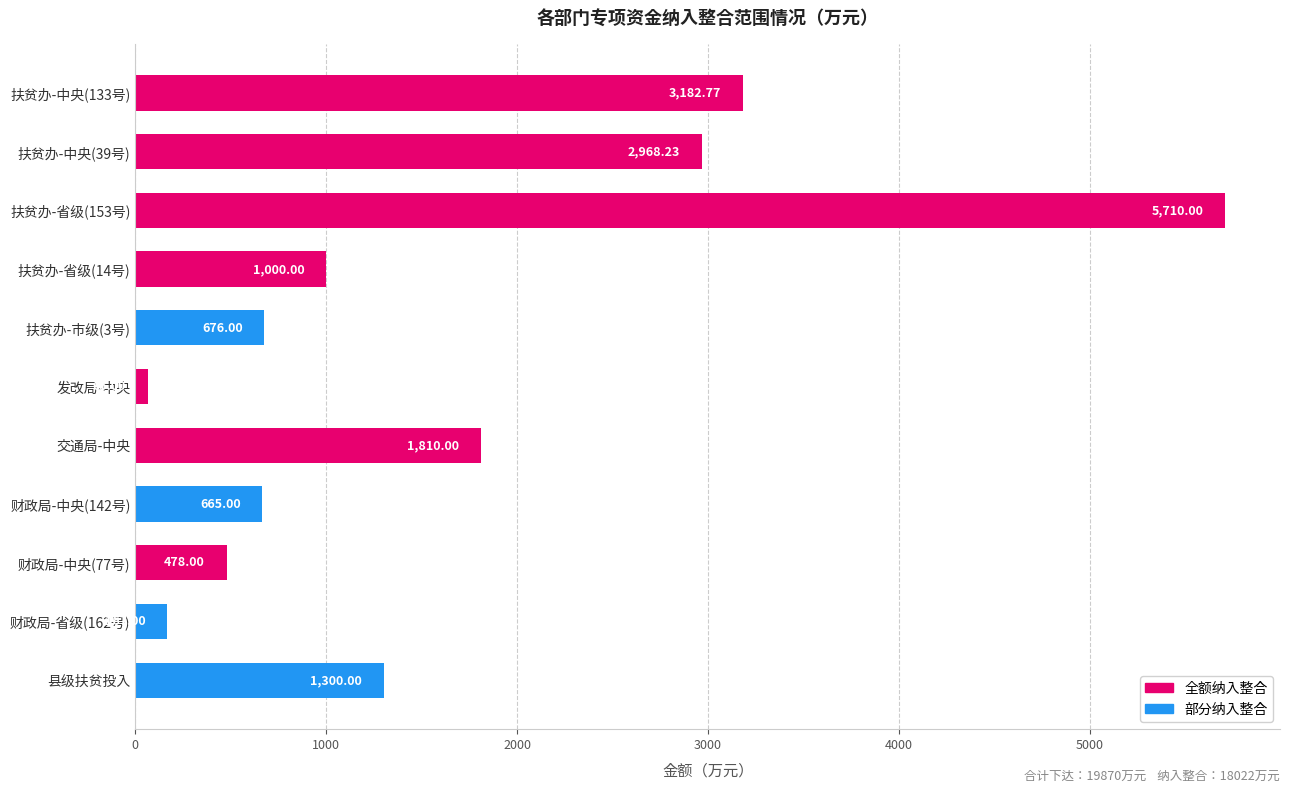

Rank the categories by value from highest to lowest.

扶贫办-省级(153号), 扶贫办-中央(133号), 扶贫办-中央(39号), 交通局-中央, 县级扶贫投入, 扶贫办-省级(14号), 扶贫办-市级(3号), 财政局-中央(142号), 财政局-中央(77号), 财政局-省级(162号), 发改局-中央